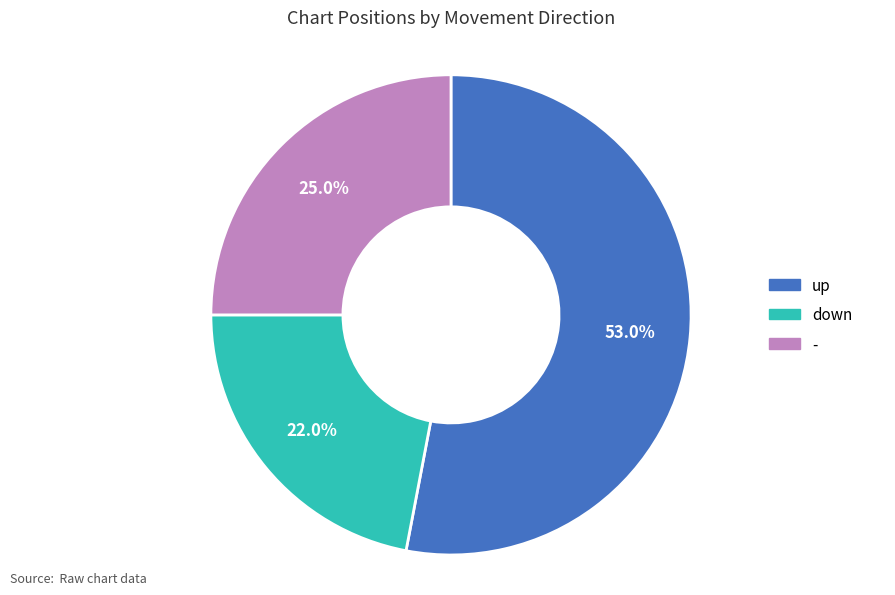

To the nearest percent, what portion does - represent?

25%